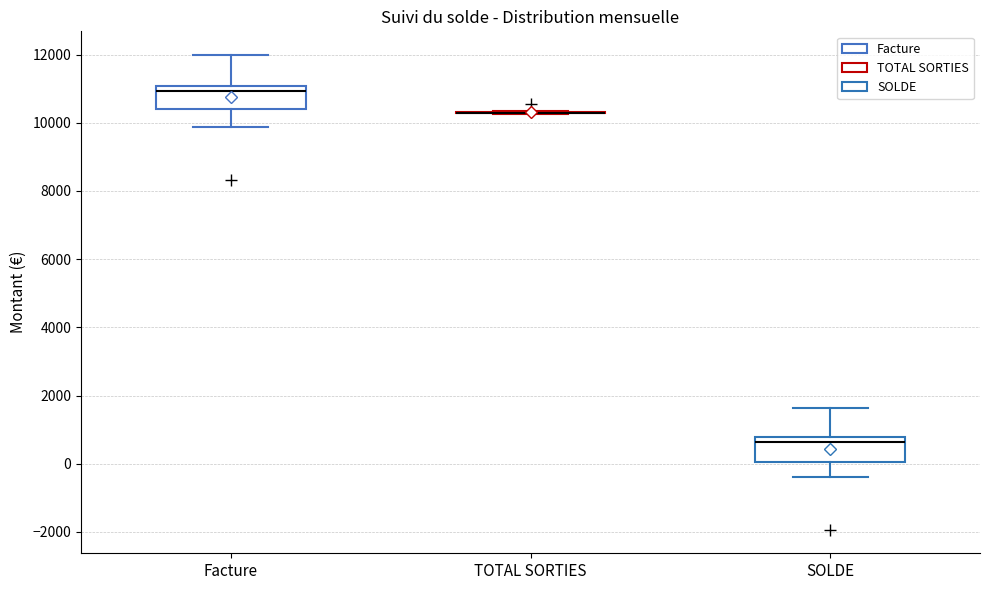

Reading left to right, read every box against the y-axis: the position of its median line, the range the box covers, and the ends of its whiskers. The values are not printed on the chart, so give them approximately, as read against the axis.

Facture: median 11000 (just below the box's upper edge), box 10400 to 11000, whiskers 9800 to 12000
TOTAL SORTIES: box collapsed to a line at 10200, whiskers 10200 to 10400
SOLDE: median 600, box 0 to 800, whiskers -400 to 1600